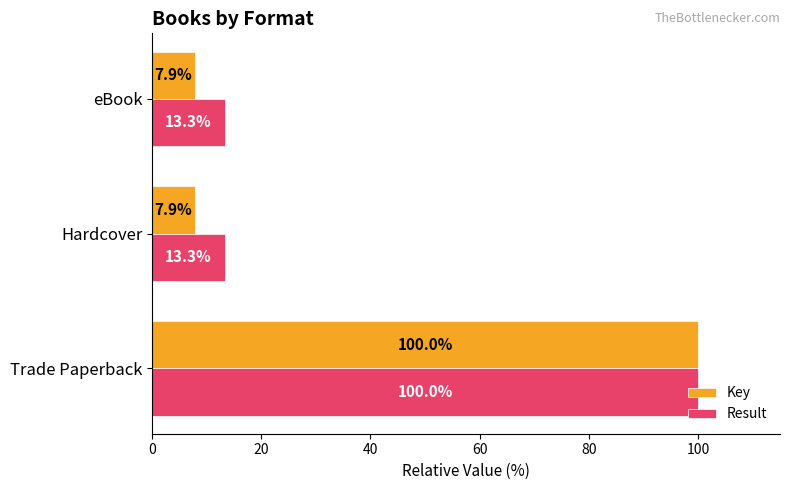

Read the Result value at eBook.

13.3